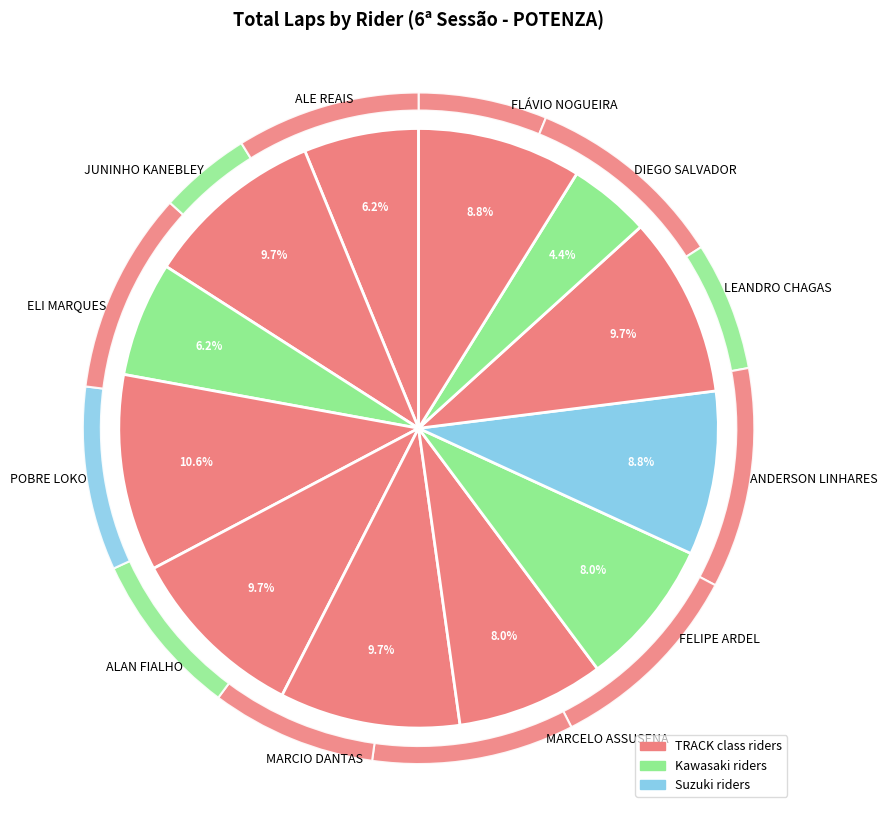

What is the largest slice in the pie chart?

POBRE LOKO